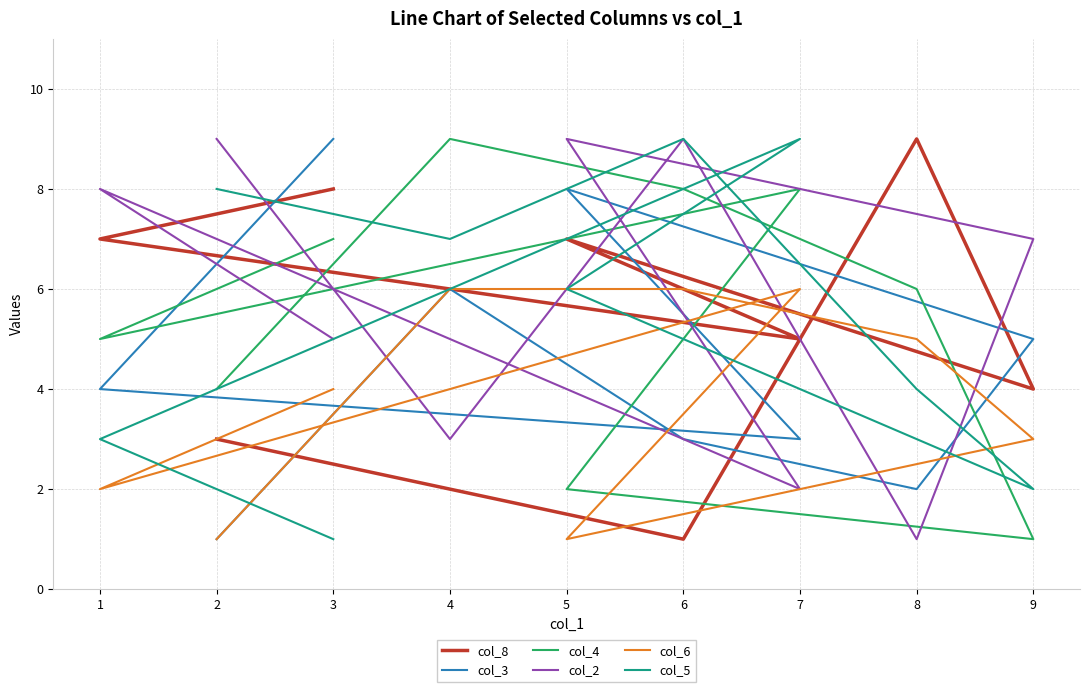

How many values in the col_6 series are below 4?

4